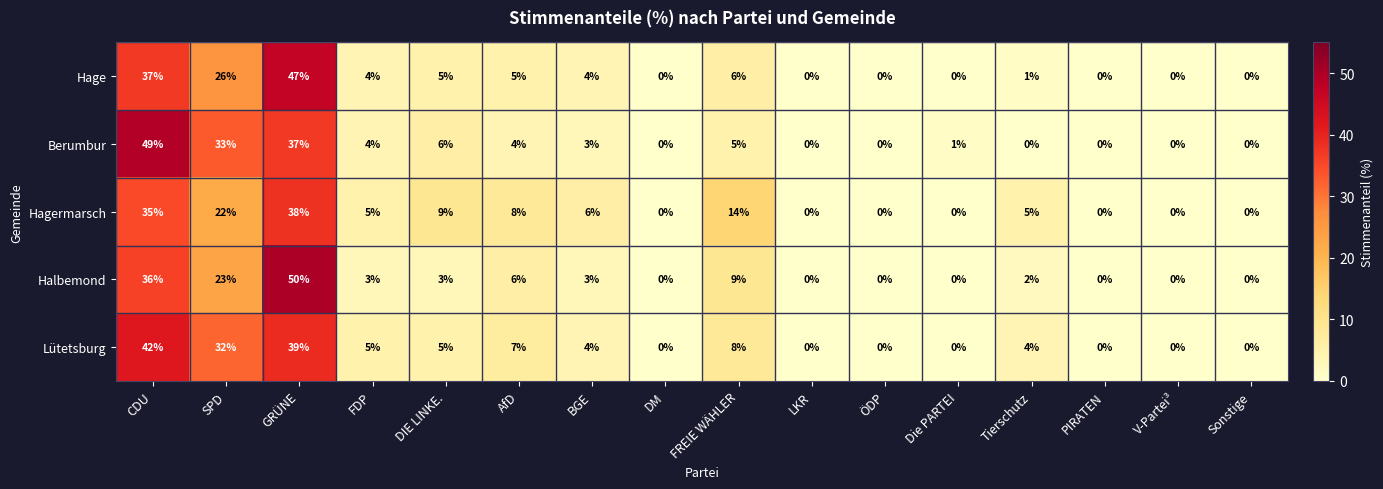

What is the difference between the maximum and minimum values in the Hagermarsch series?

38